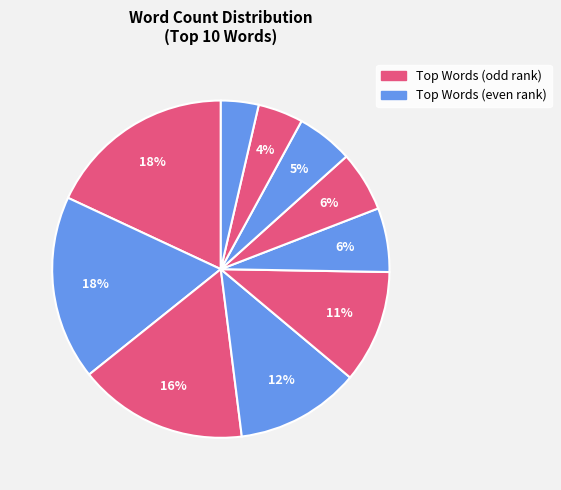

To the nearest percent, what is the difference between the largest and smallest slice percentages?

14%